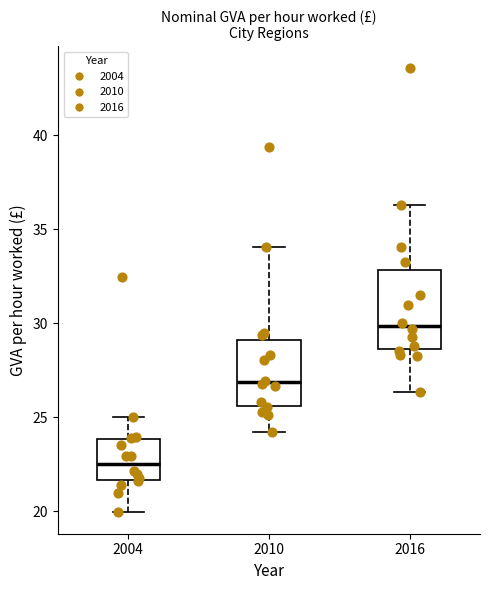

Which box is the tallest, from its lower edge to its upper edge?

2016